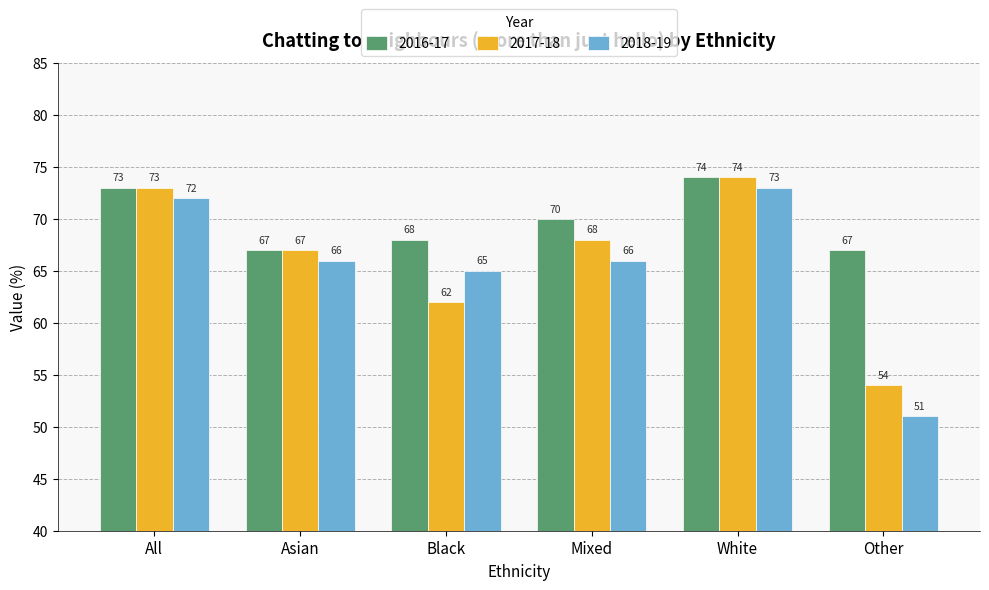

Rank the series by their average value, from lowest to highest.

2018-19, 2017-18, 2016-17